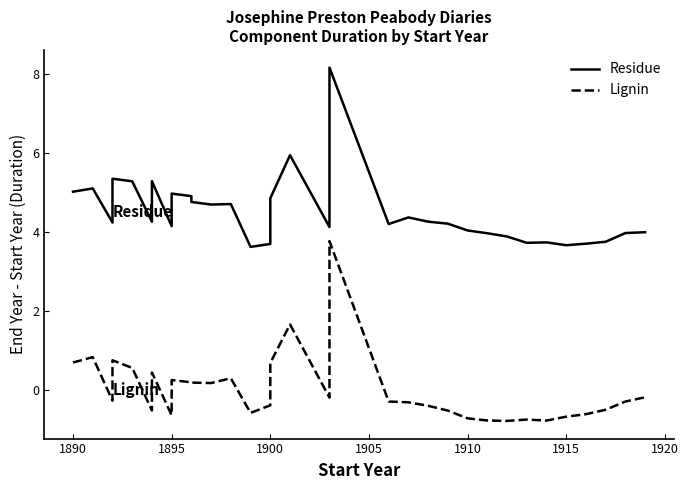

How many positive values does the Lignin series have?

13